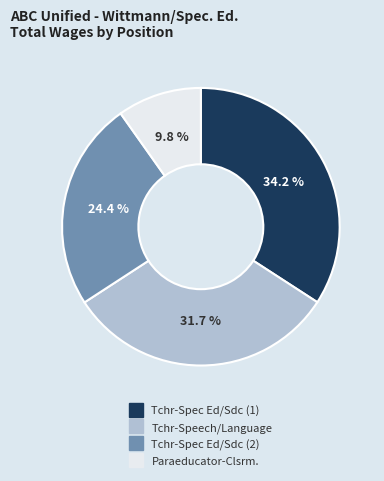

Combined, what portion of the pie is Tchr-Spec Ed/Sdc (1) and Tchr-Spec Ed/Sdc (2)?

58.5%